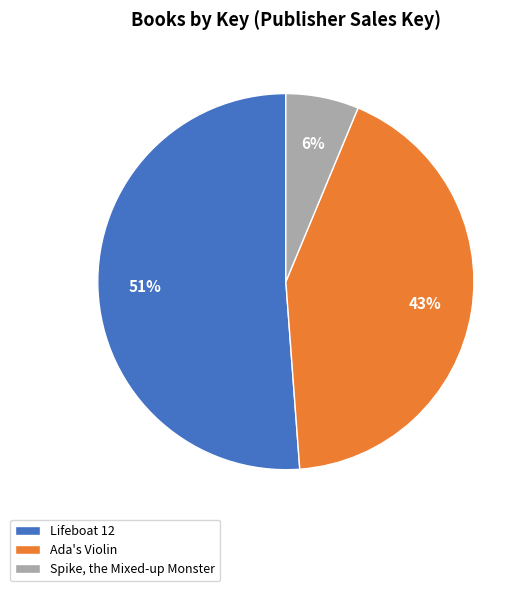

Which category has the smallest portion of the pie?

Spike, the Mixed-up Monster